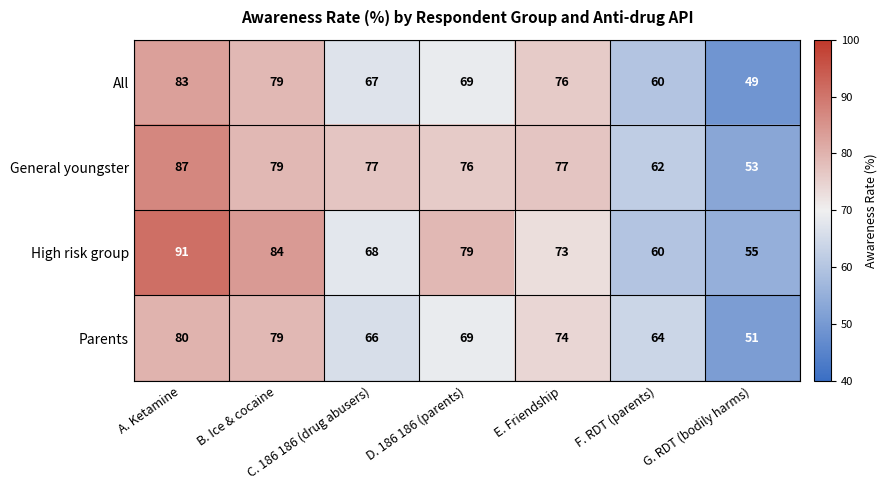

How many categories are shown in the chart?

7